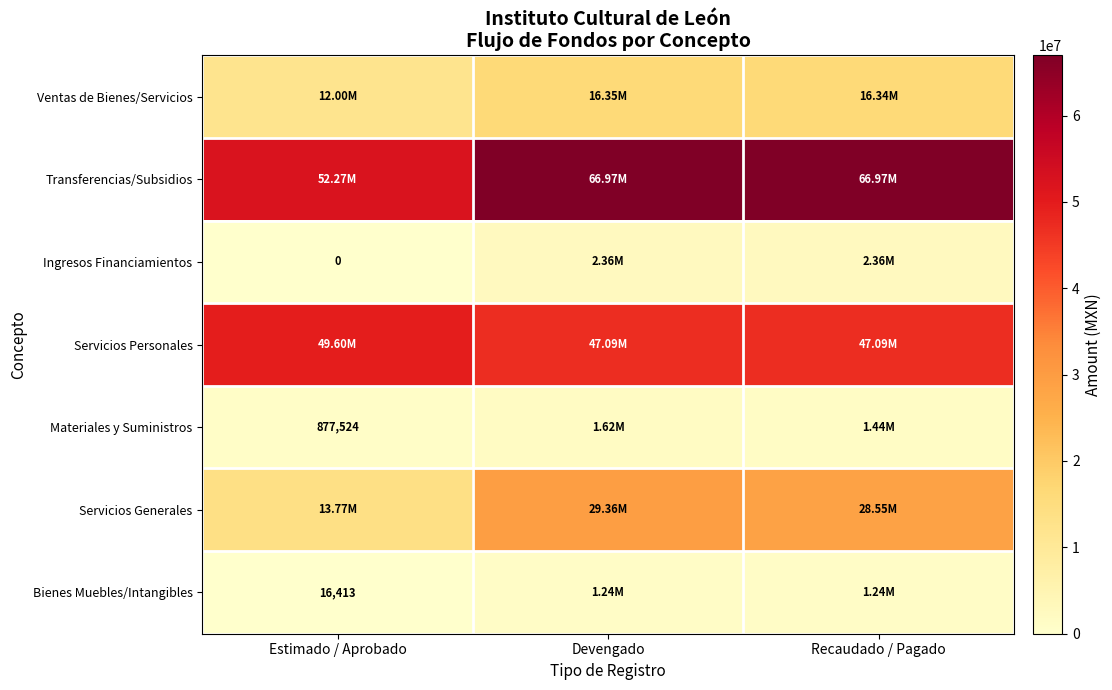

True or false: Bienes Muebles/Intangibles has a value of 2053550.0 at Devengado.

False